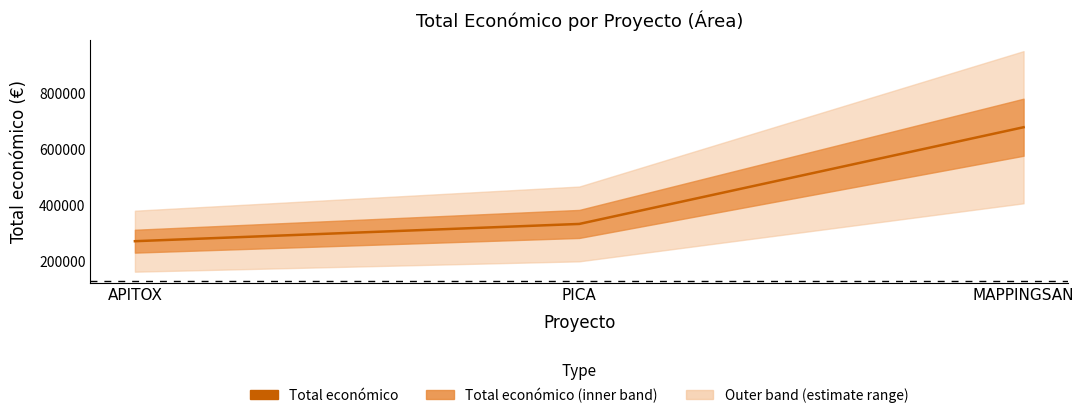

At which label is the value closest to 474488?

PICA